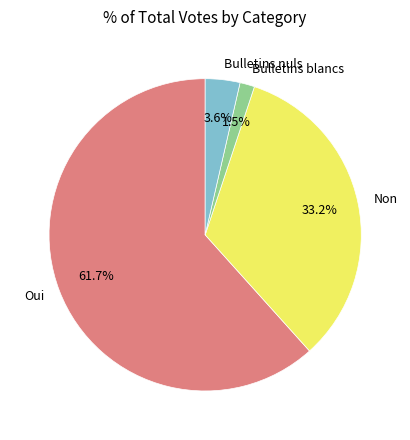

Rank the categories by value from lowest to highest.

Bulletins blancs, Bulletins nuls, Non, Oui